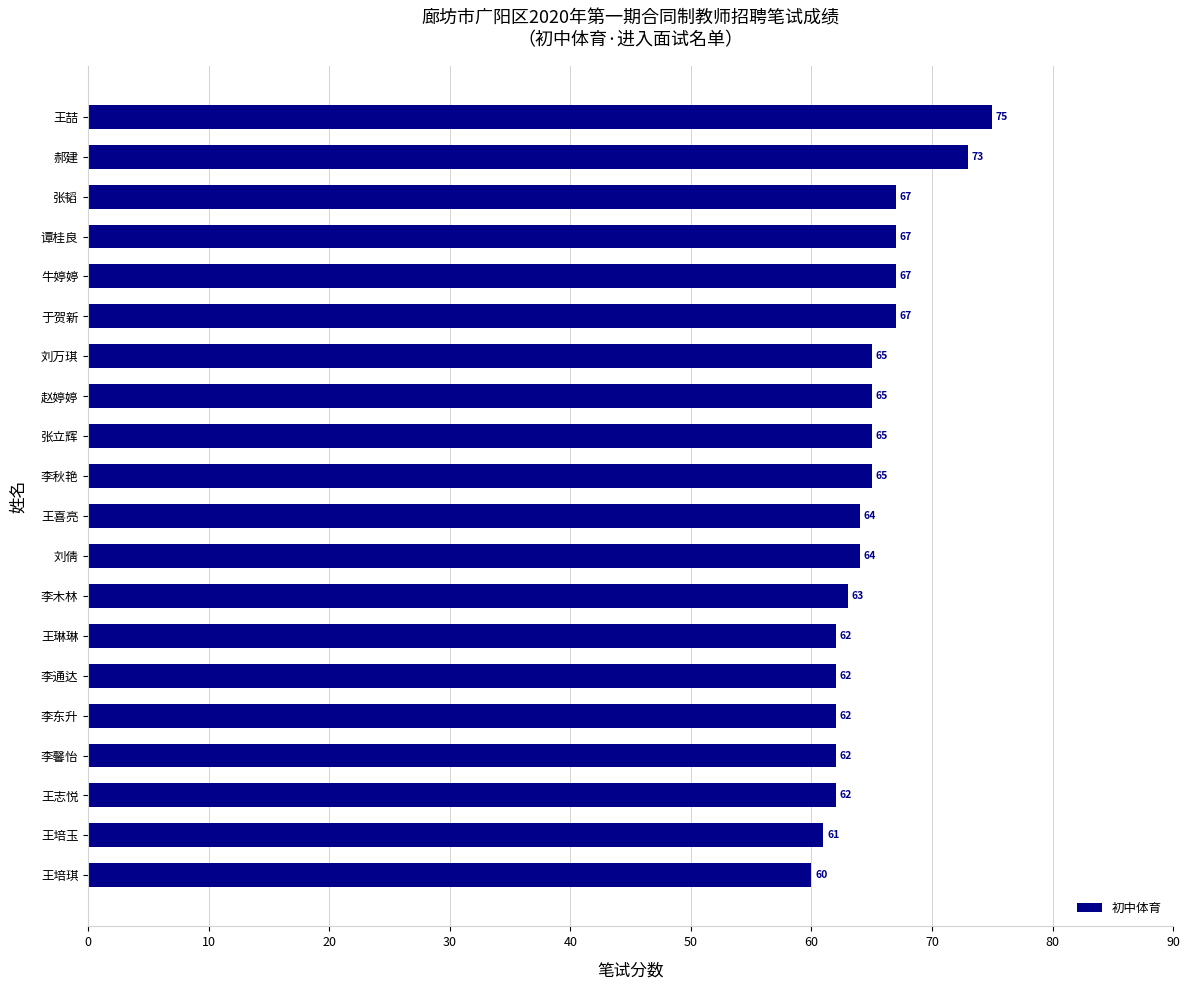

Reading top to bottom, what are all the values shown in this chart?

75	73	67	67	67	67	65	65	65	65	64	64	63	62	62	62	62	62	61	60